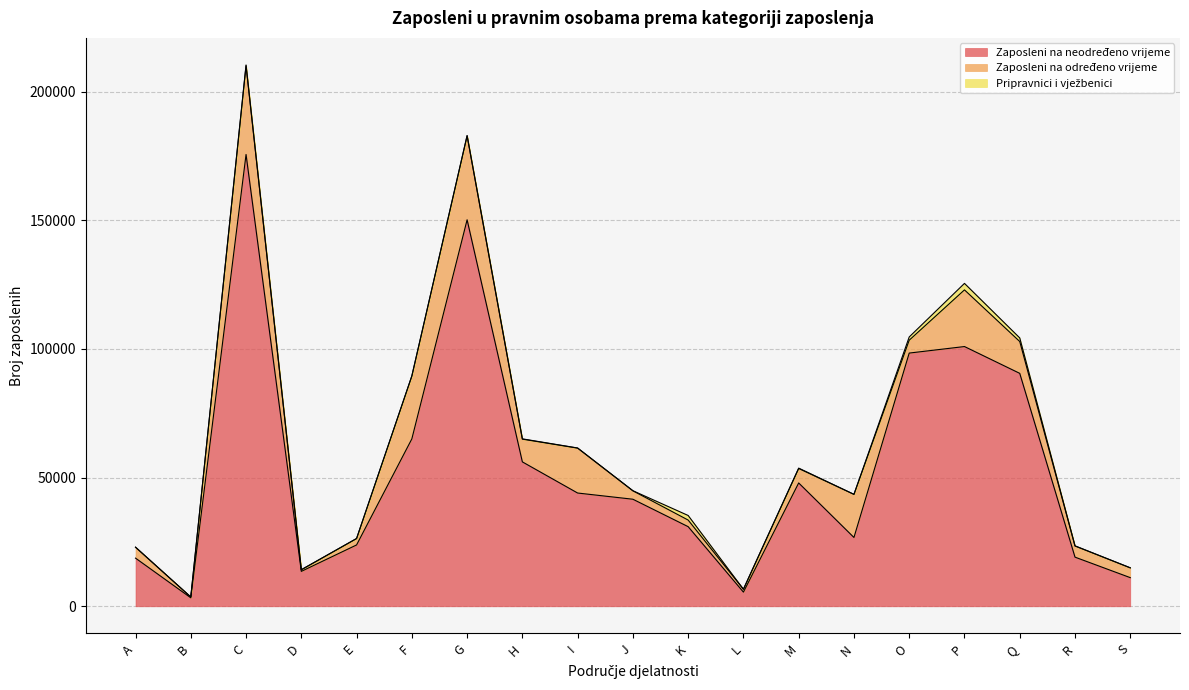

Reading right to left, transcribe all the data shown in this chart.

Zaposleni na neodređeno vrijeme: S=11137	R=19102	Q=90516	P=100929	O=98396	N=26748	M=47932	L=5521	K=30945	J=41604	I=44014	H=56120	G=150185	F=65048	E=23843	D=13572	C=175560	B=3311	A=18720
Zaposleni na određeno vrijeme: S=3810	R=4332	Q=12374	P=22018	O=5002	N=16752	M=5619	L=1109	K=2566	J=3268	I=17451	H=8829	G=32641	F=24412	E=2485	D=621	C=34460	B=305	A=4214
Pripravnici i vježbenici: S=10	R=59	Q=1396	P=2525	O=1254	N=1	M=146	L=11	K=1779	J=41	I=49	H=117	G=87	F=47	E=12	D=23	C=323	B=4	A=65